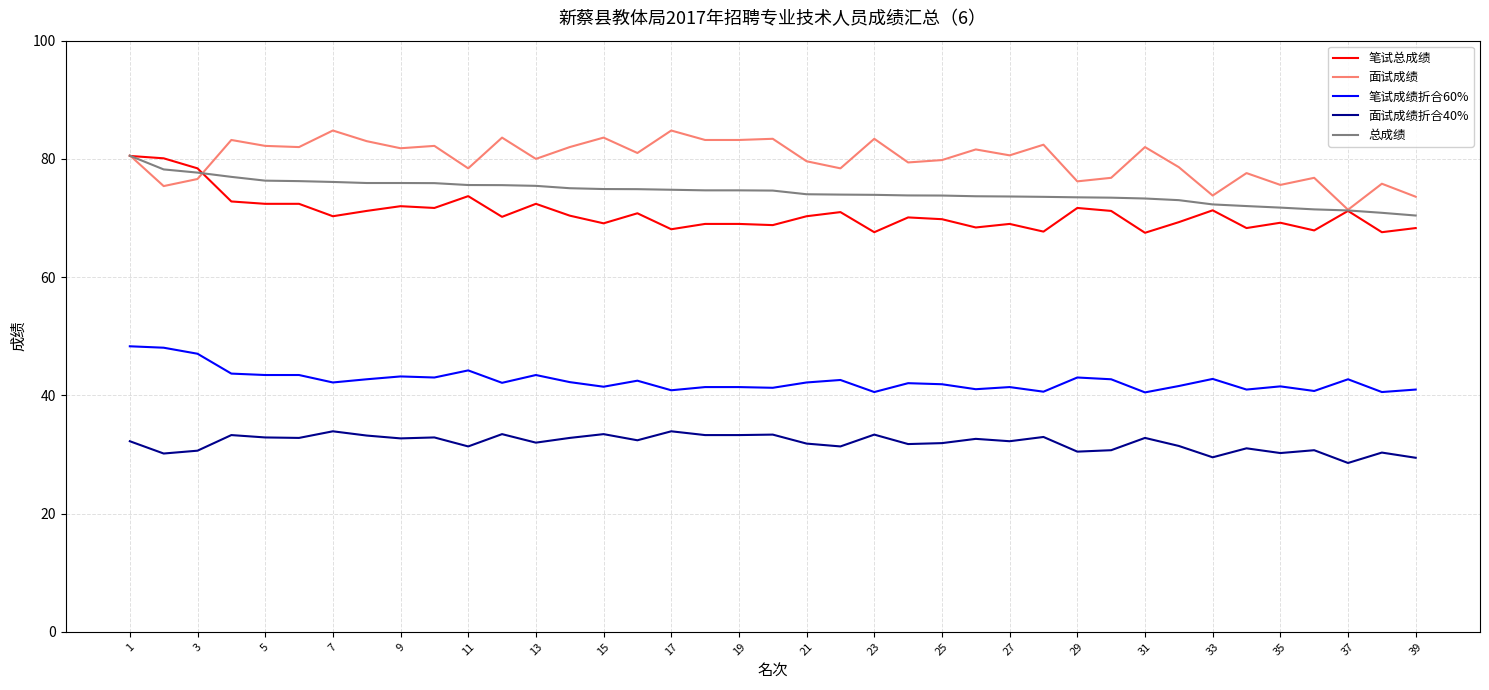

How many lines are shown in the chart?

5